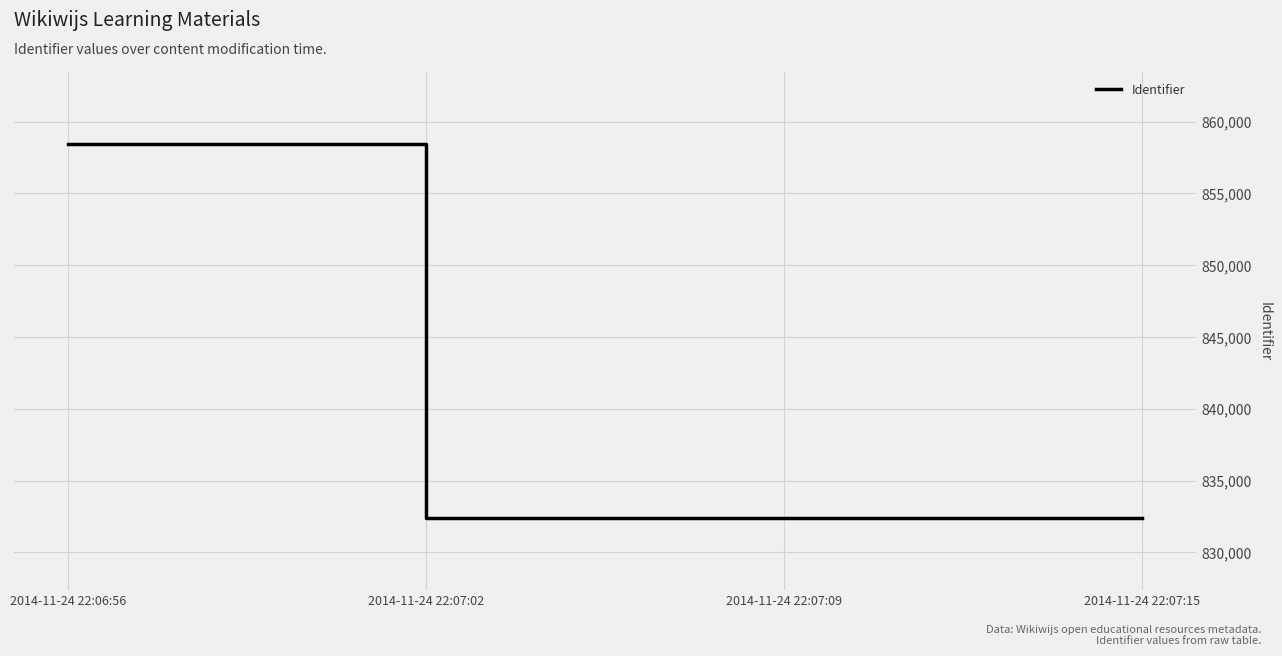

What is the sum of the values at 2014-11-24 22:07:15 and 2014-11-24 22:06:56?

1690823